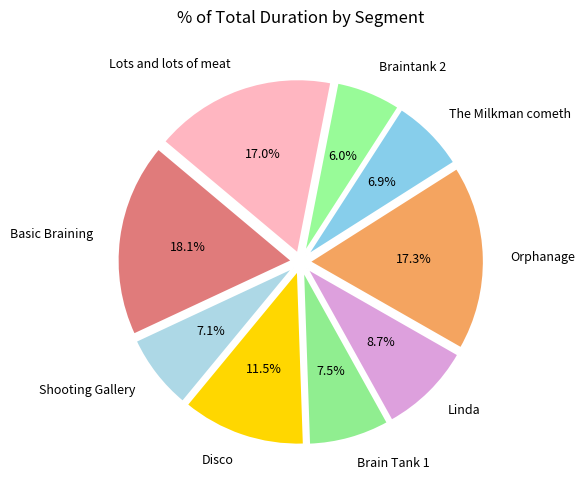

What is the ratio of the value at Disco to the value at Shooting Gallery?

1.6